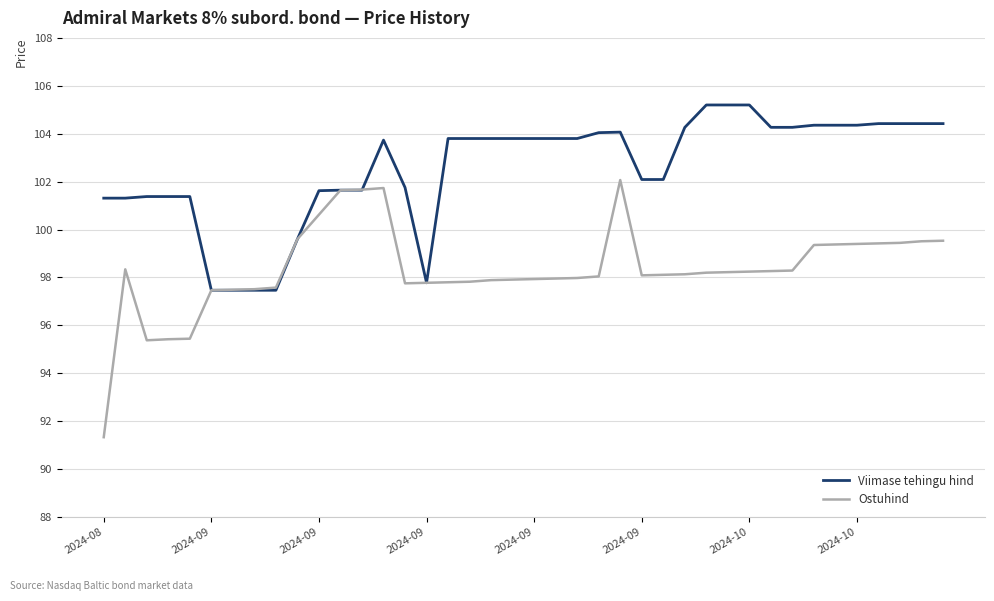

What is the minimum value shown in the chart?

91.3